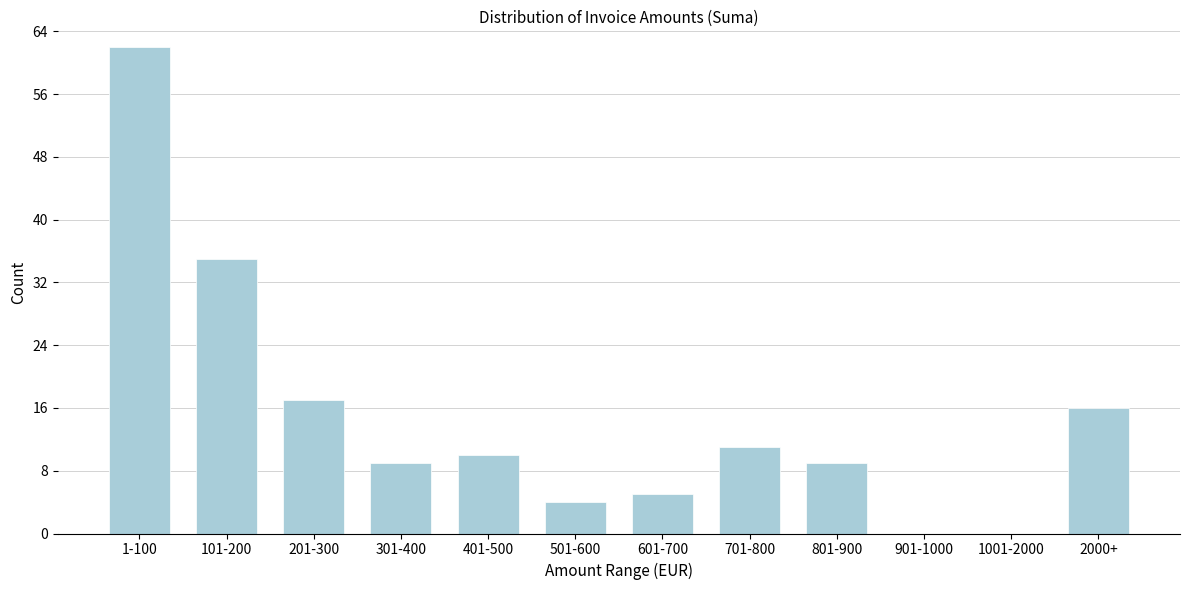

Reading left to right, extract all data points from this chart.

1-100=62	101-200=35	201-300=17	301-400=9	401-500=10	501-600=4	601-700=5	701-800=11	801-900=9	901-1000=0	1001-2000=0	2000+=16